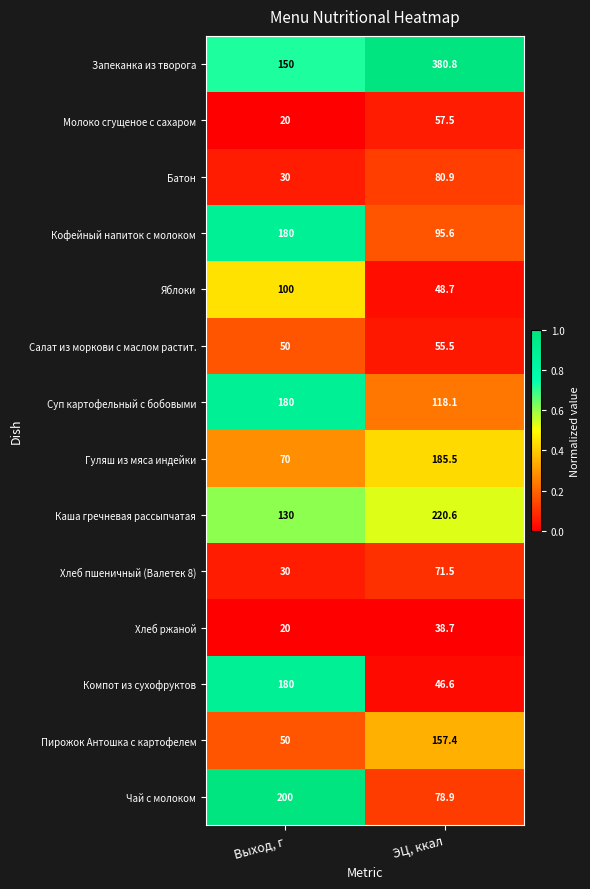

The Салат из моркови с маслом растит. series shows 55.5 at ЭЦ, ккал. True or false?

True